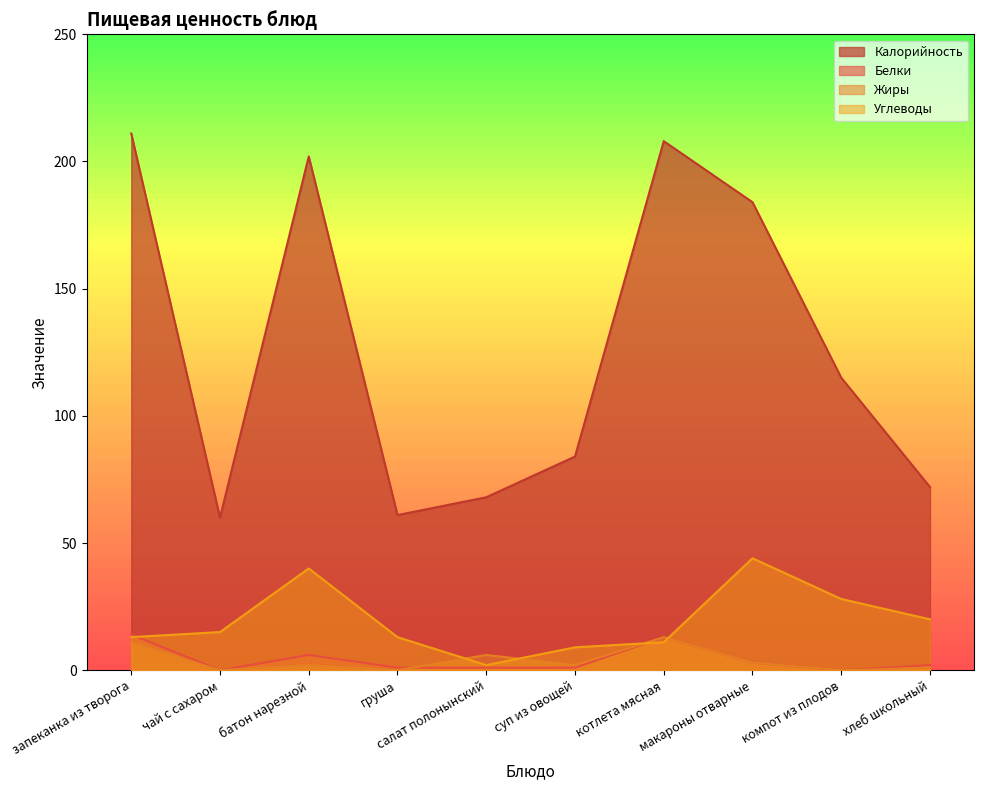

Reading left to right, transcribe all the data shown in this chart.

Калорийность: запеканка из творога=211	чай с сахаром=60	батон нарезной=202	груша=61	салат полонынский=68	суп из овощей=84	котлета мясная=208	макароны отварные=184	компот из плодов=115	хлеб школьный=72
Белки: запеканка из творога=14	чай с сахаром=0	батон нарезной=6	груша=1	салат полонынский=1	суп из овощей=1	котлета мясная=13	макароны отварные=3	компот из плодов=0	хлеб школьный=2
Жиры: запеканка из творога=11	чай с сахаром=0	батон нарезной=2	груша=0	салат полонынский=6	суп из овощей=2	котлета мясная=13	макароны отварные=3	компот из плодов=0	хлеб школьный=1
Углеводы: запеканка из творога=13	чай с сахаром=15	батон нарезной=40	груша=13	салат полонынский=2	суп из овощей=9	котлета мясная=11	макароны отварные=44	компот из плодов=28	хлеб школьный=20